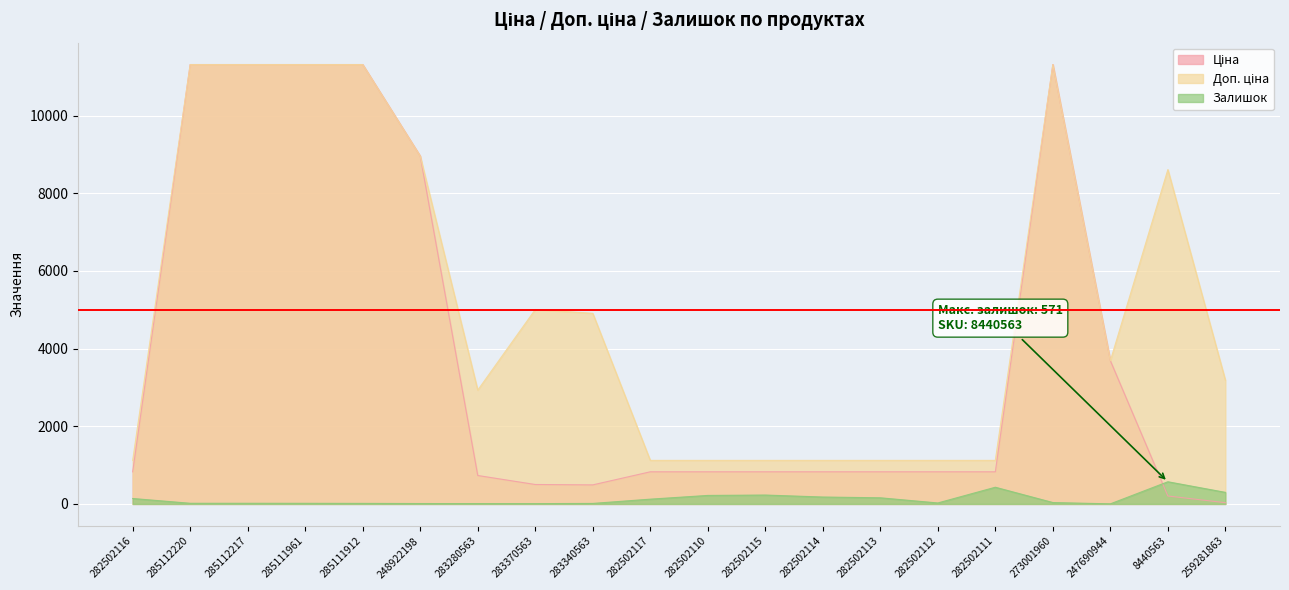

True or false: Залишок has a value of 9.0 at 283280563.

True